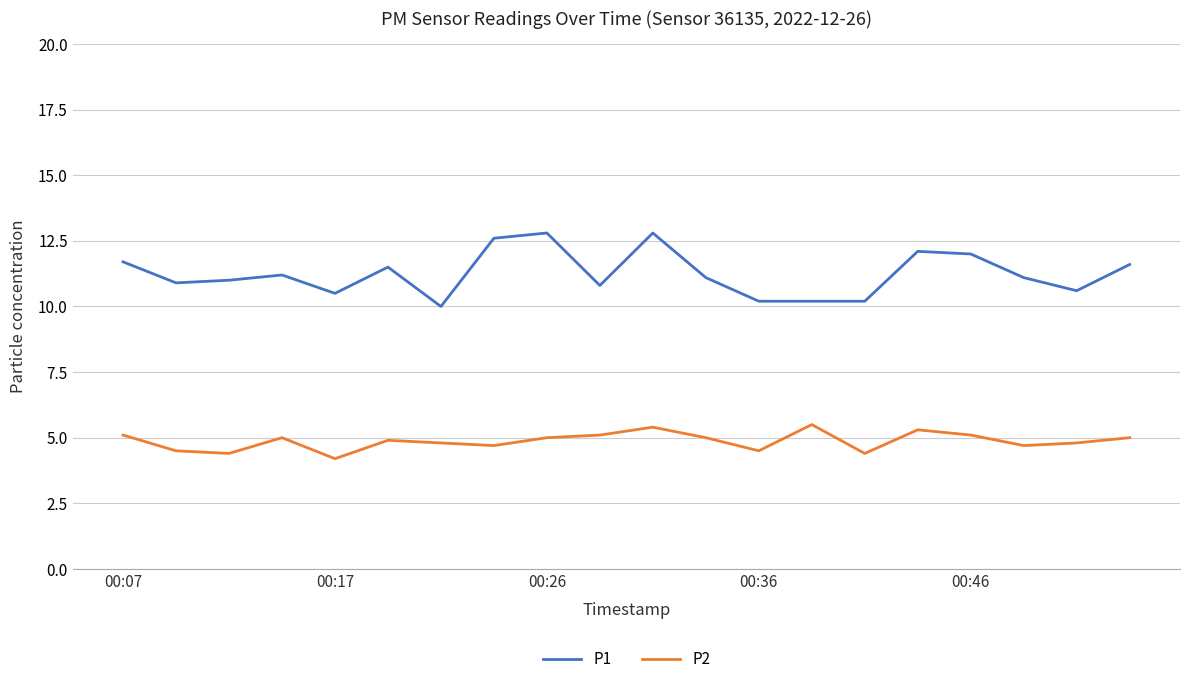

Which series has the largest total across all categories?

P1